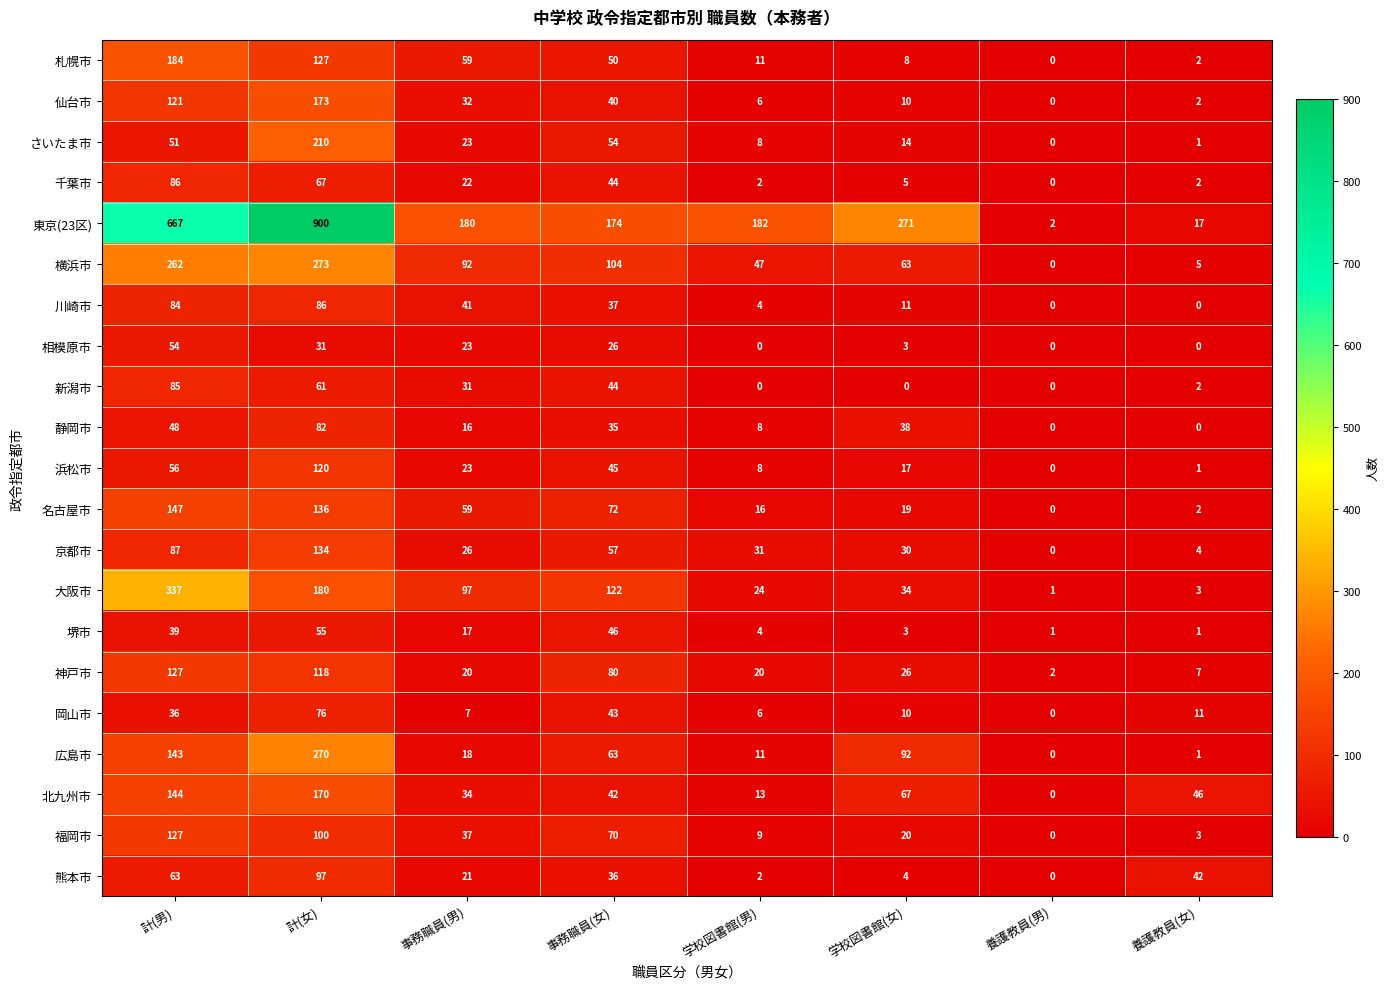

How many series are shown in this chart?

21